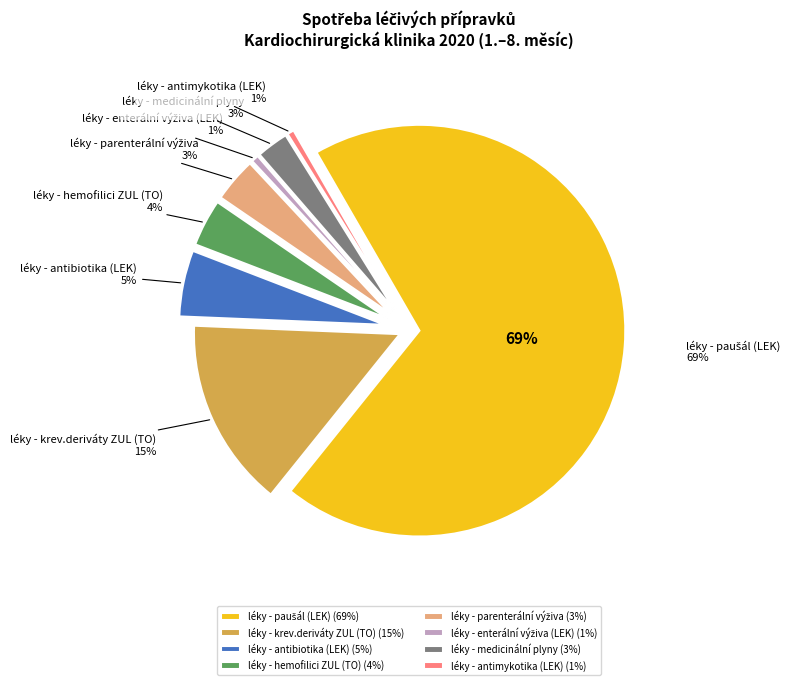

Combined, what portion of the pie is léky - hemofilici ZUL (TO) and léky - medicinální plyny?

6.2%